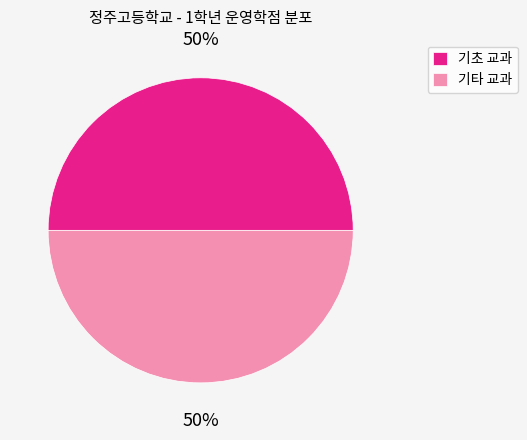

Is it true that 기초 교과 is 50% of the pie?

True